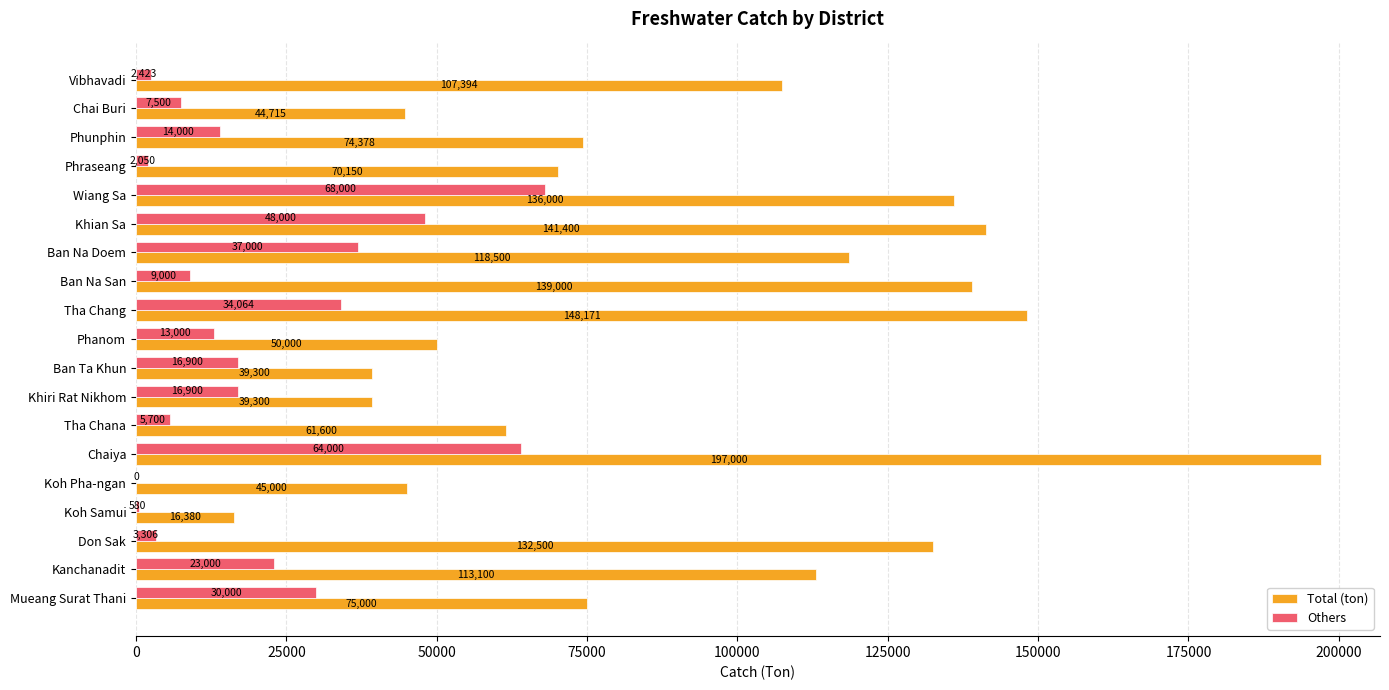

What is the sum of the Others values at Koh Samui and Phanom?

13580.0